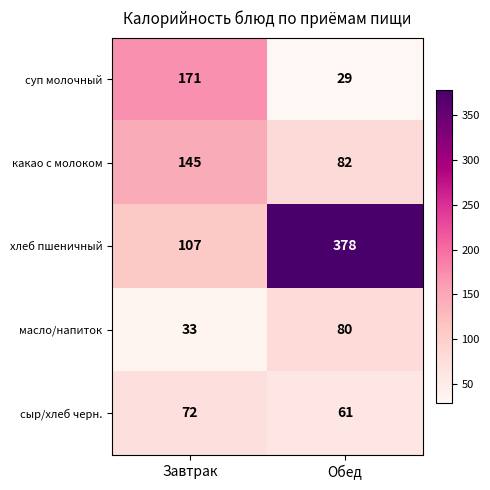

Which label corresponds to the largest value in the chart?

Обед